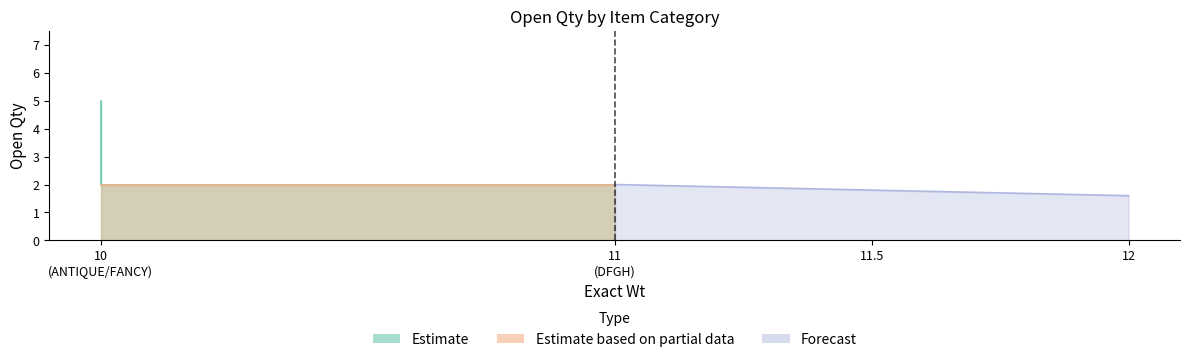

True or false: the data has more than 0 interior local peaks.

False